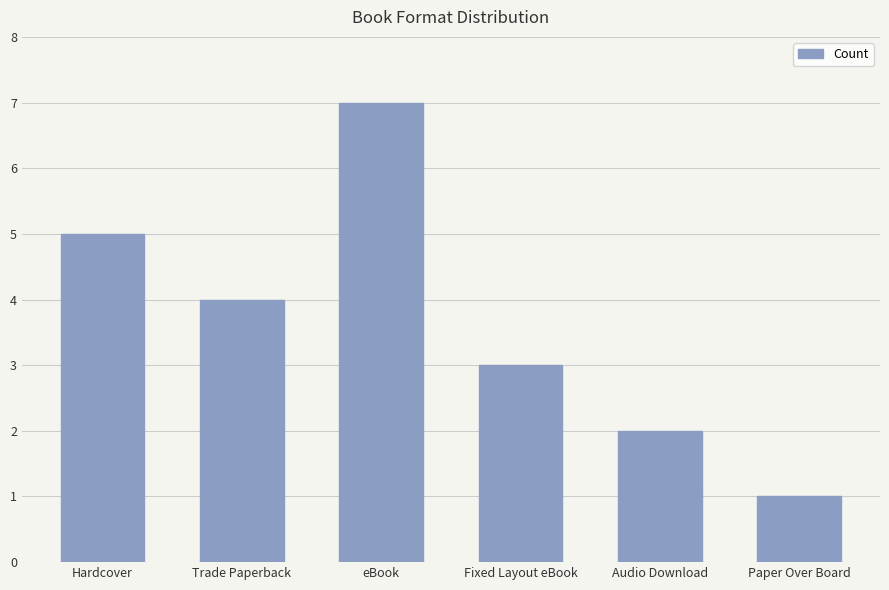

Is it true that the value at Hardcover is 7?

False